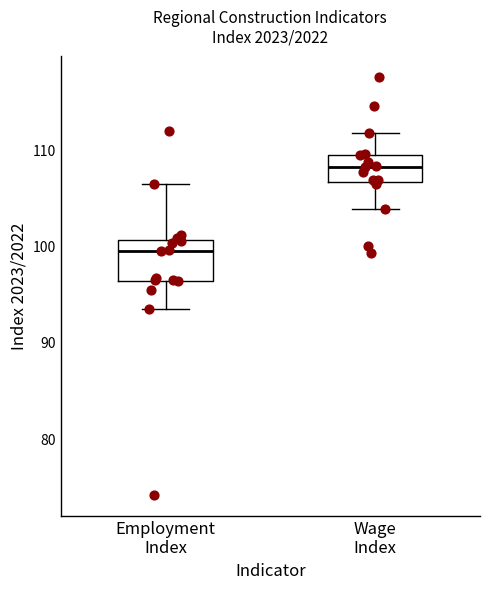

Where does the upper whisker of the box for Wage Index end on the y-axis? The values are not printed on the chart, so give them approximately, as read against the axis.

112